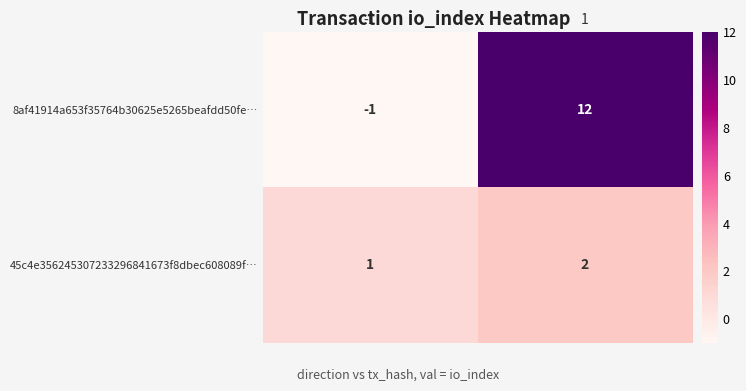

Reading left to right, transcribe all the data shown in this chart.

8af41914a653f35764b30625e5265beafdd50fe…: -1=-1	1=12
45c4e356245307233296841673f8dbec608089f…: -1=1	1=2